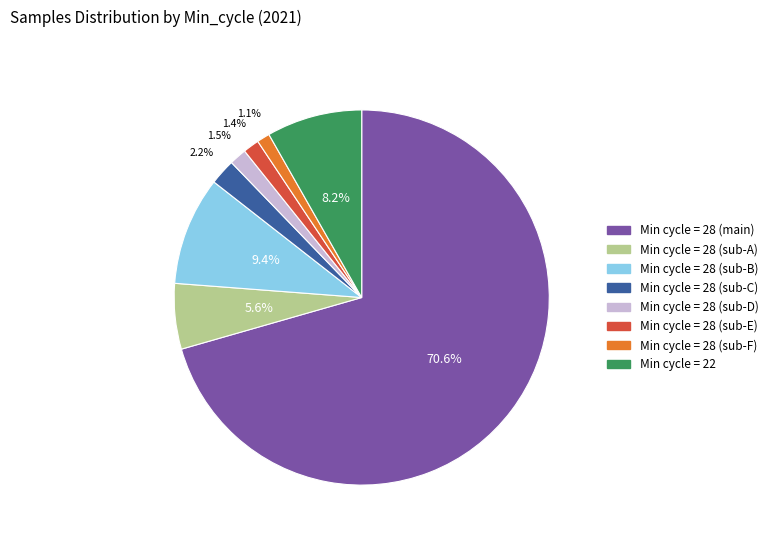

Is there any slice that represents more than half of the pie?

Yes